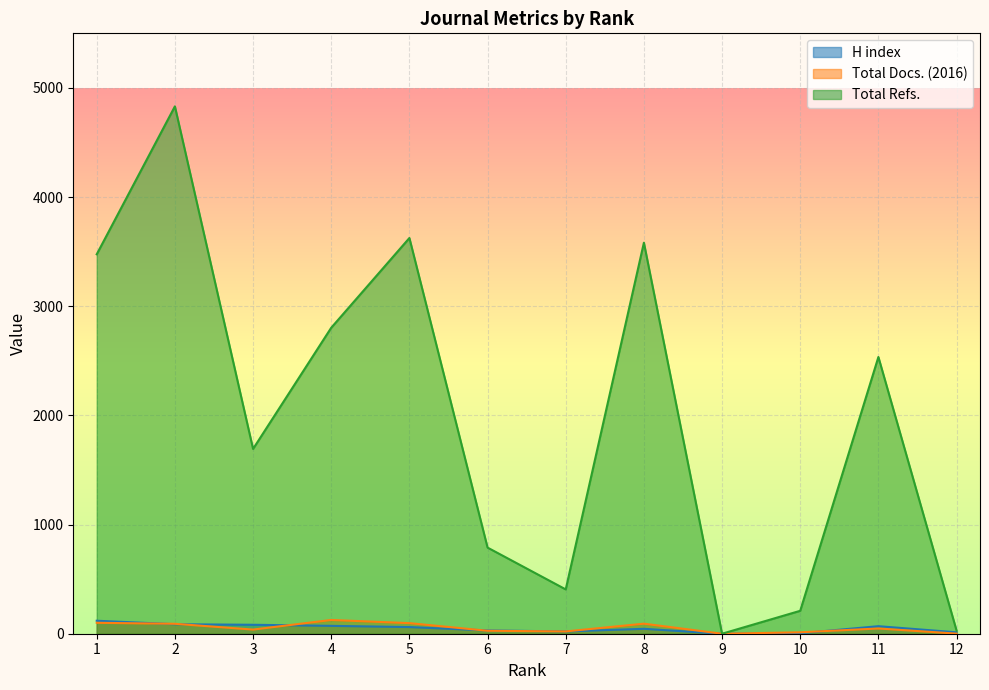

At how many categories does at least one series exceed 2798?

5